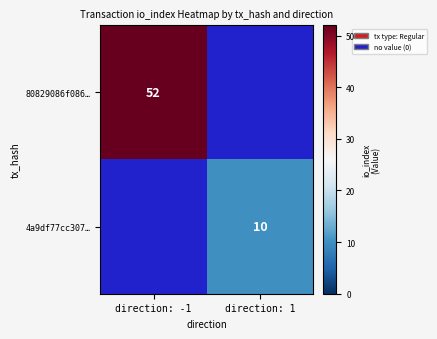

True or false: 80829086f086… has a value of 22 at direction: -1.

False